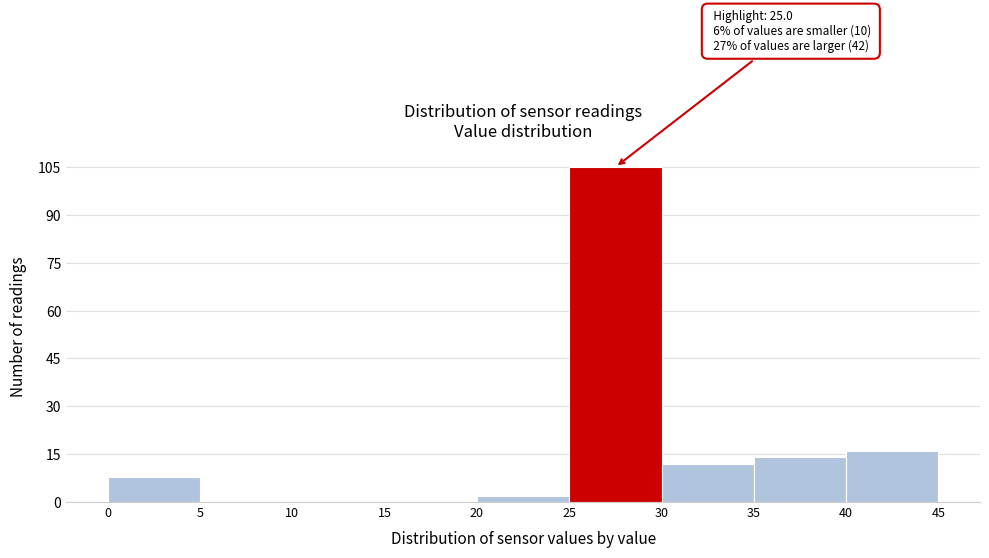

Which range on the x-axis has the tallest bar?

25 to 30